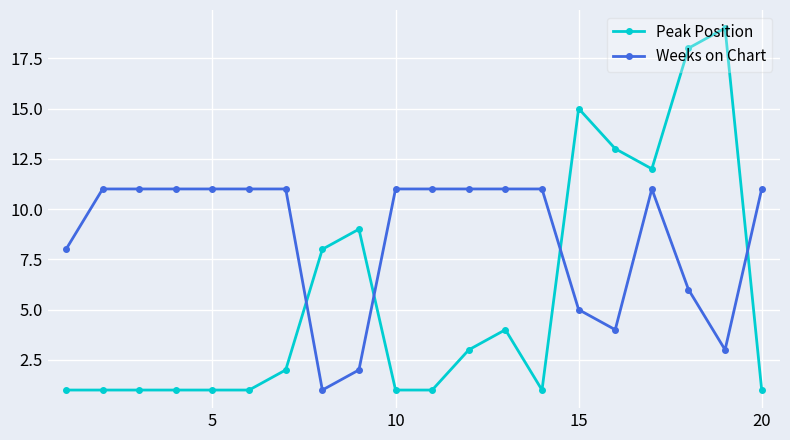

How many intersections are there between Peak Position and Weeks on Chart?

4